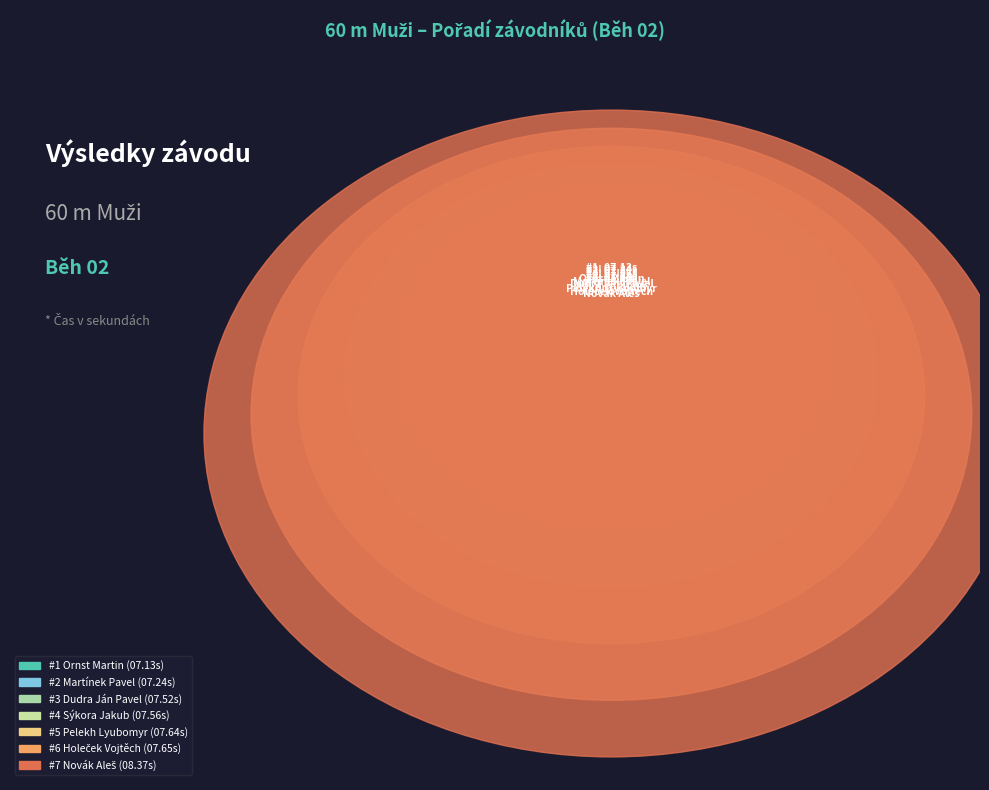

To the nearest percent, what is the average slice percentage?

14%